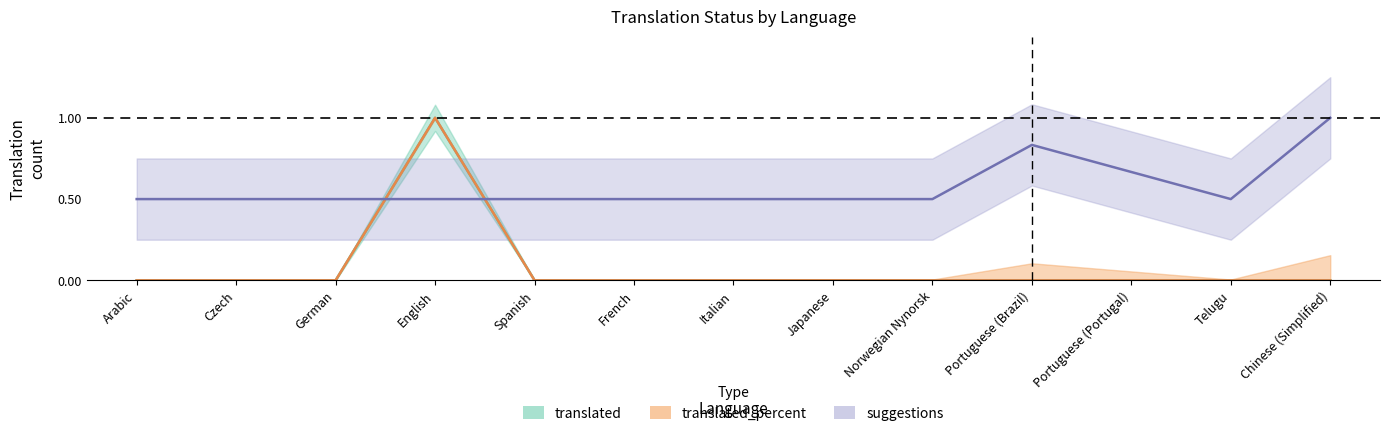

Reading left to right, extract all data points from this chart.

translated: Arabic=0.0	Czech=0.0	German=0.0	English=1.0	Spanish=0.0	French=0.0	Italian=0.0	Japanese=0.0	Norwegian Nynorsk=0.0	Portuguese (Brazil)=0.0	Portuguese (Portugal)=0.0	Telugu=0.0	Chinese (Simplified)=0.0
translated_words: Arabic=0.0	Czech=0.0	German=0.0	English=1.0	Spanish=0.0	French=0.0	Italian=0.0	Japanese=0.0	Norwegian Nynorsk=0.0	Portuguese (Brazil)=0.0	Portuguese (Portugal)=0.0	Telugu=0.0	Chinese (Simplified)=0.0
suggestions: Arabic=0.5	Czech=0.5	German=0.5	English=0.5	Spanish=0.5	French=0.5	Italian=0.5	Japanese=0.5	Norwegian Nynorsk=0.5	Portuguese (Brazil)=0.8	Portuguese (Portugal)=0.7	Telugu=0.5	Chinese (Simplified)=1.0